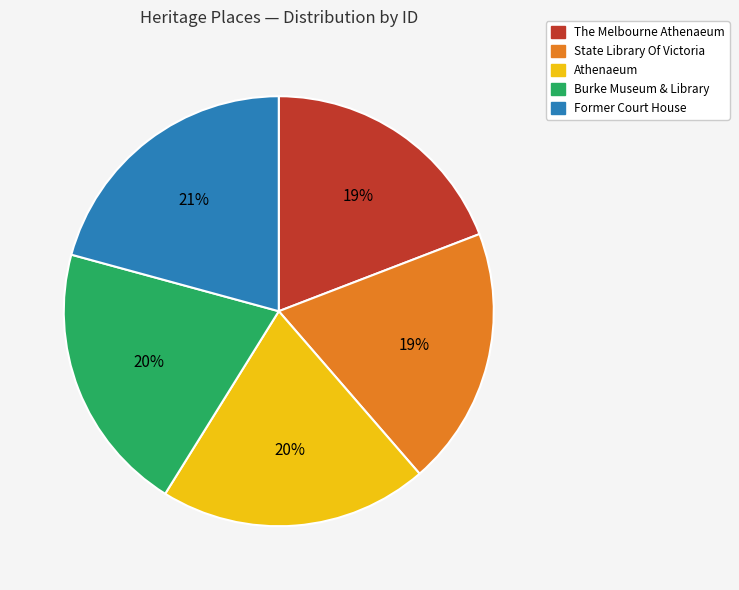

To the nearest percent, what portion does Former Court House represent?

21%